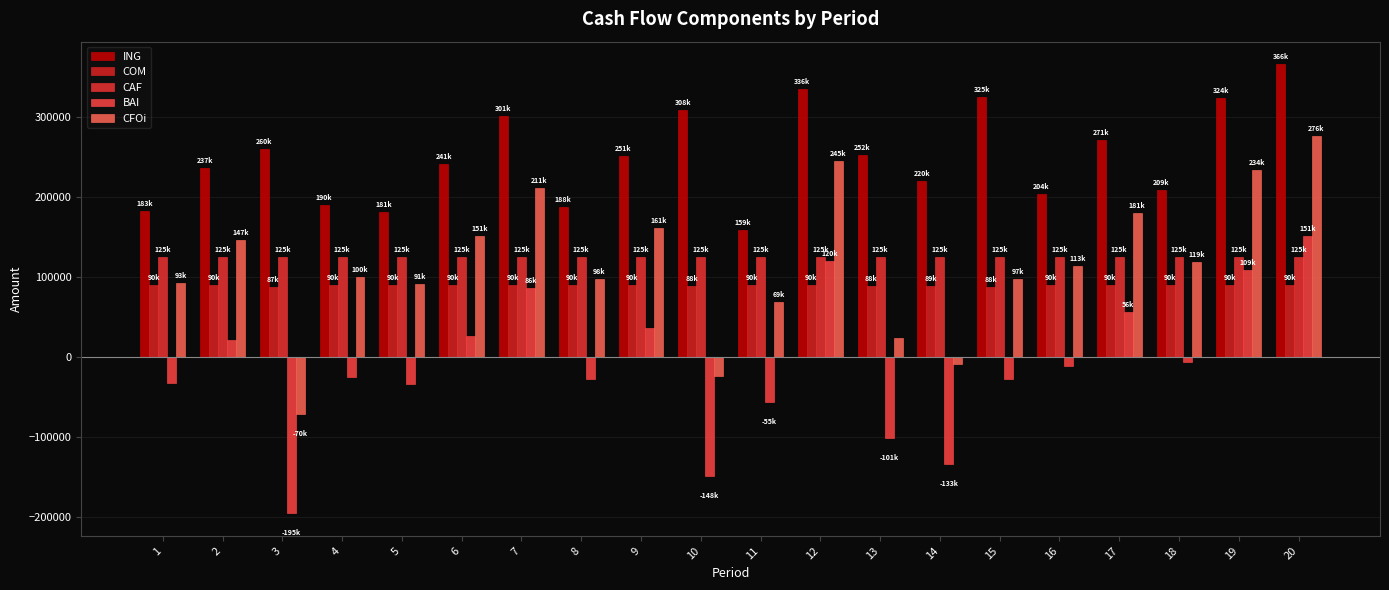

What are all the series names shown in the legend?

ING, COM, CAF, BAI, CFOi